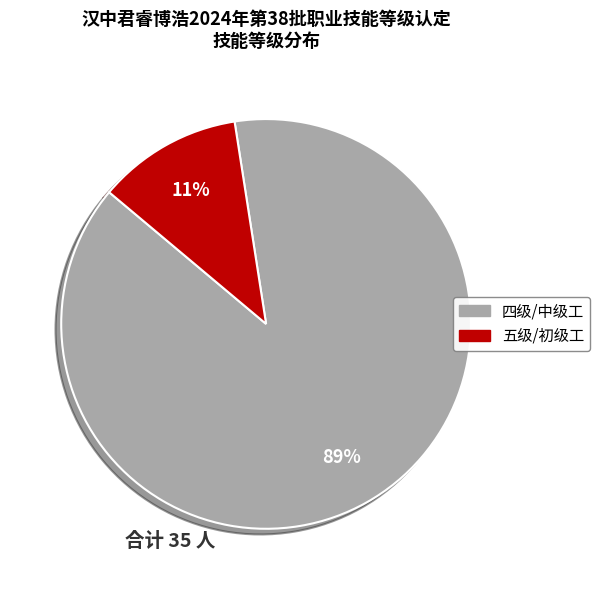

Between 五级/初级工 and 四级/中级工, which is larger?

四级/中级工